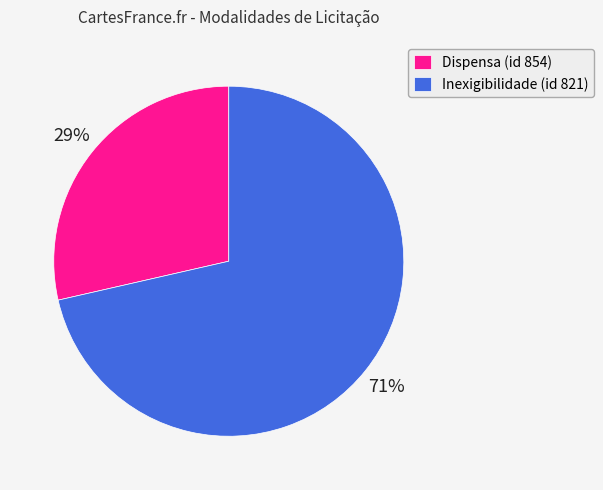

Is it true that Dispensa (id 854) is 29% of the pie?

True